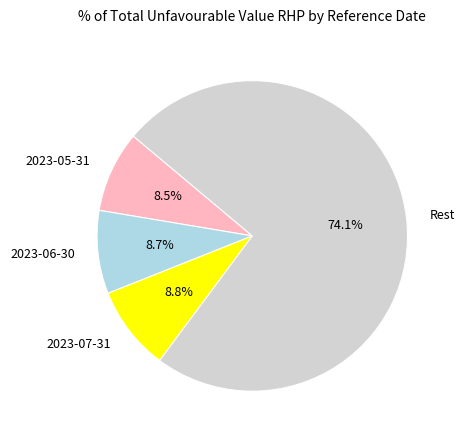

Count the number of slices in the pie.

4